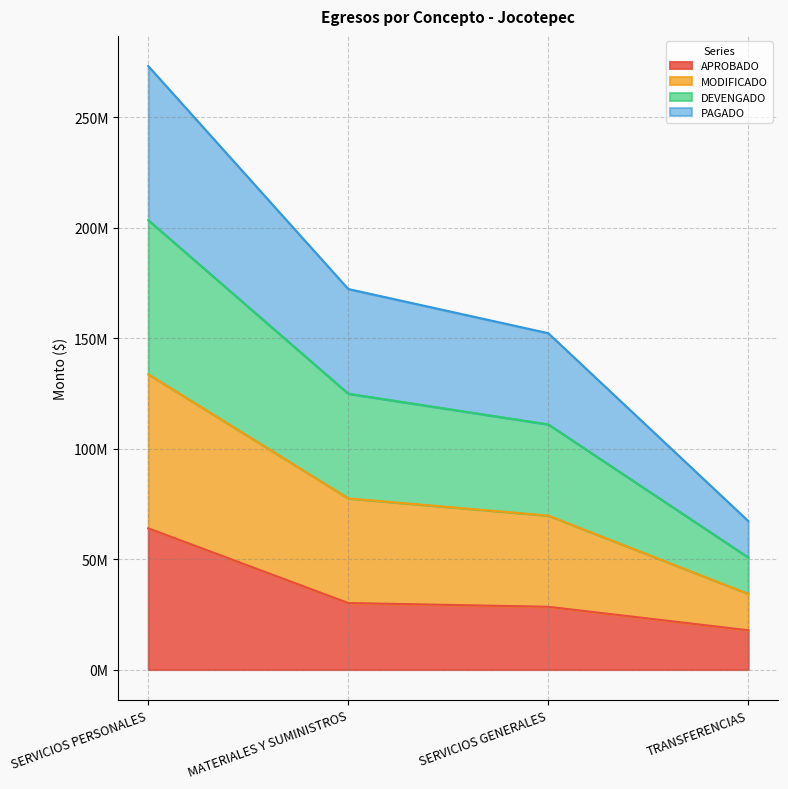

Which series has the widest spread of values?

MODIFICADO